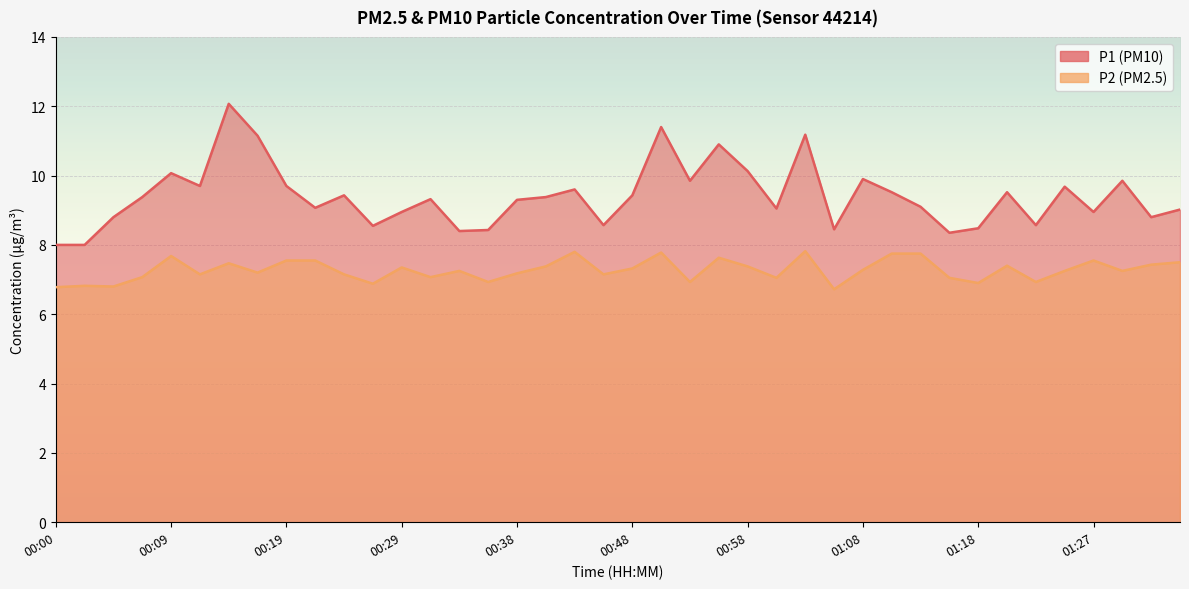

Reading left to right, transcribe all the data shown in this chart.

P1: 8.0	8.0	8.8	9.4	10.1	9.7	12.1	11.2	9.7	9.1	9.4	8.6	8.9	9.3	8.4	8.4	9.3	9.4	9.6	8.6	9.4	11.4	9.8	10.9	10.1	9.1	11.2	8.4	9.9	9.5	9.1	8.3	8.5	9.5	8.6	9.7	8.9	9.8	8.8	9.0
P2: 6.8	6.8	6.8	7.1	7.7	7.2	7.5	7.2	7.5	7.5	7.2	6.9	7.3	7.1	7.2	6.9	7.2	7.4	7.8	7.2	7.3	7.8	6.9	7.6	7.4	7.0	7.8	6.7	7.3	7.8	7.8	7.0	6.9	7.4	6.9	7.2	7.5	7.2	7.4	7.5